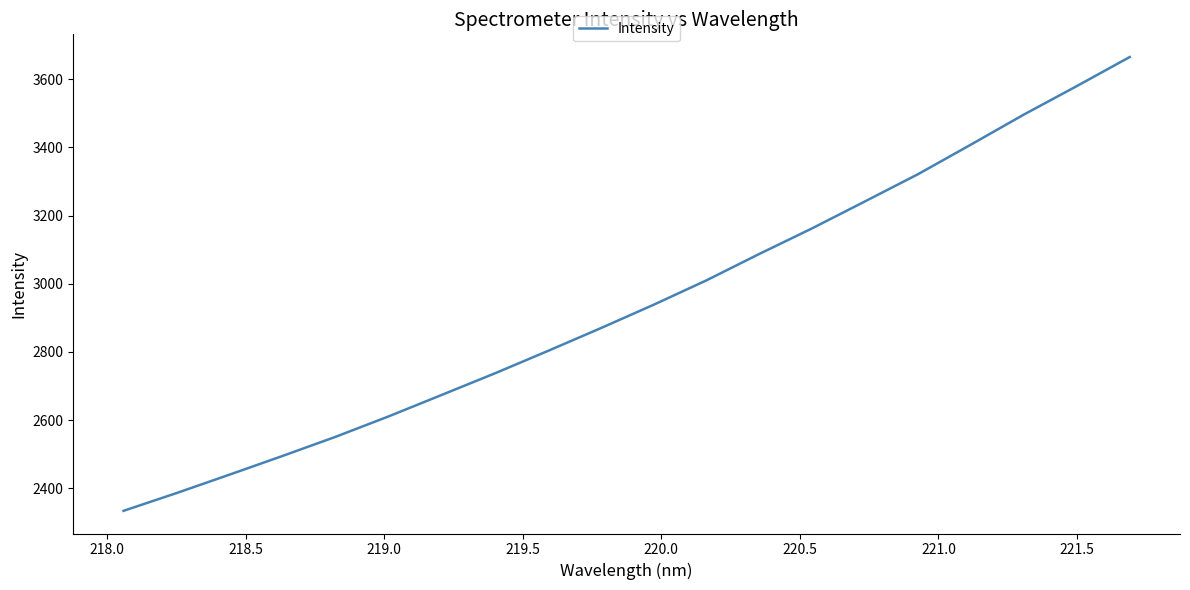

What is the smallest value displayed?

2334.0